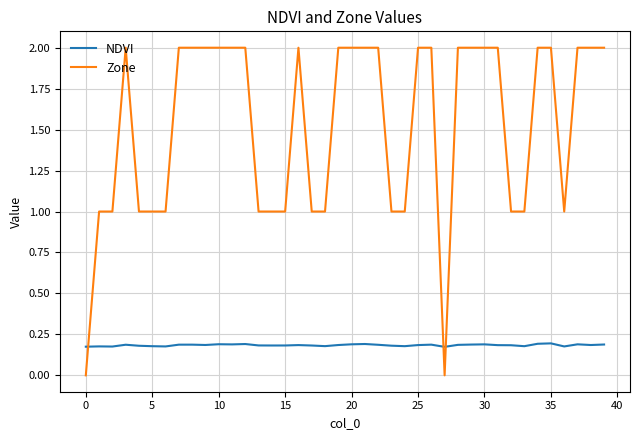

List the series in order of their peak value, highest first.

Zone, NDVI